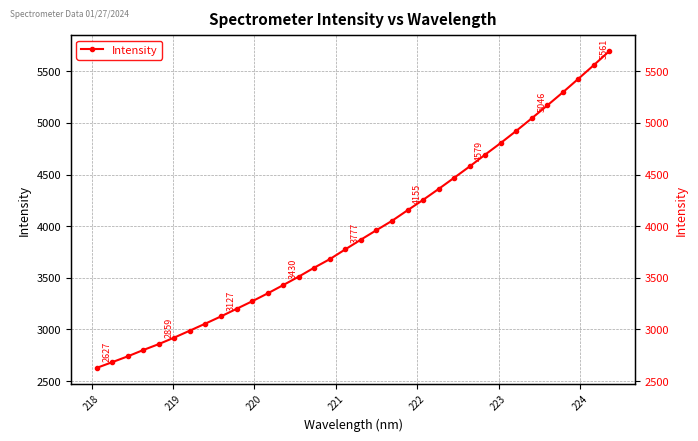

Reading right to left, extract all data points from this chart.

5697.7	5561.4	5428.7	5297.2	5170.6	5045.9	4924.0	4806.6	4694.2	4579.4	4469.5	4361.0	4255.4	4154.9	4052.5	3962.1	3870.5	3776.8	3681.5	3599.1	3512.1	3430.0	3349.5	3272.9	3200.1	3126.8	3057.2	2989.0	2922.0	2858.6	2800.8	2739.4	2683.1	2627.3